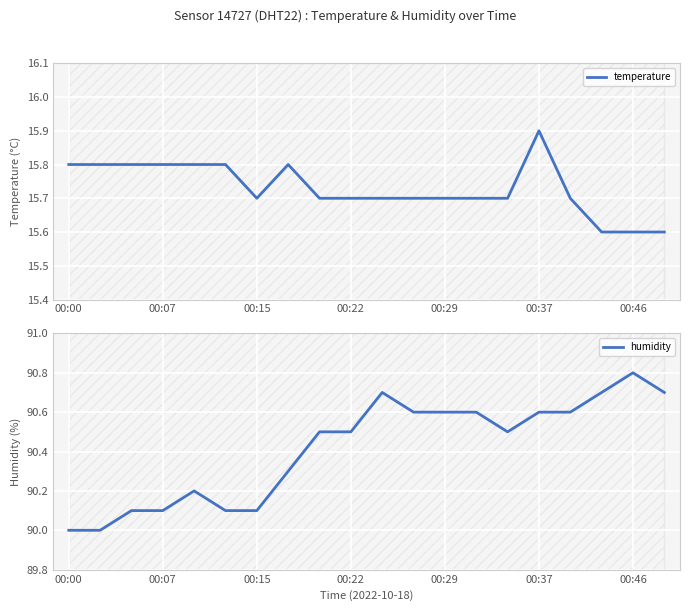

Which category has the highest value in the temperature series?

00:37